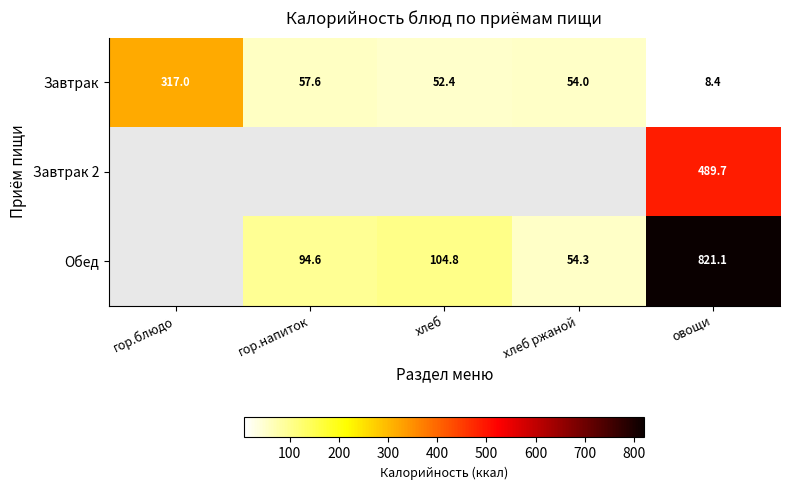

True or false: Завтрак has a value of 63.9 at гор.блюдо.

False